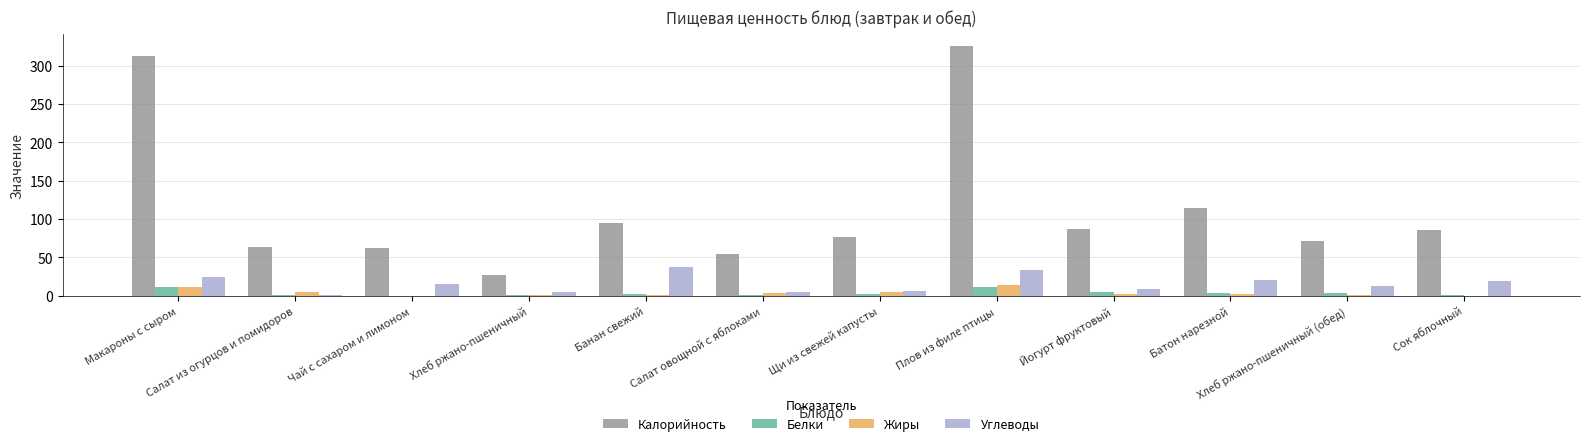

How many values in the Жиры series exceed 2?

6